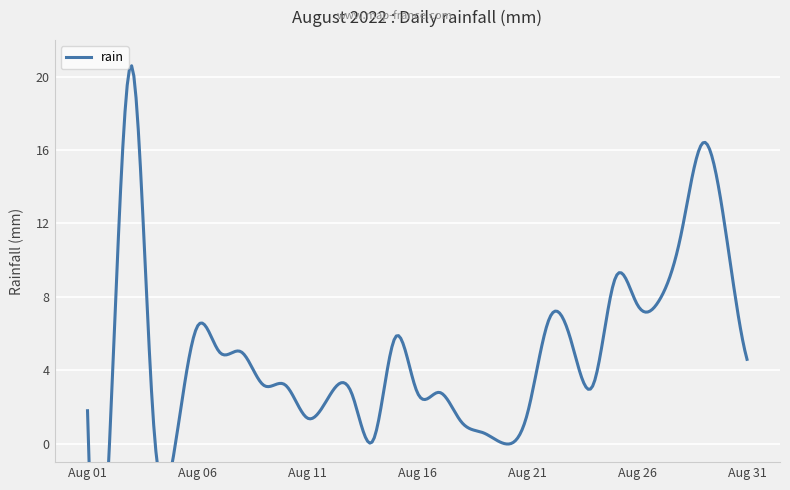

The chart shows a value of 1.2 at 2022-08-16. True or false?

False